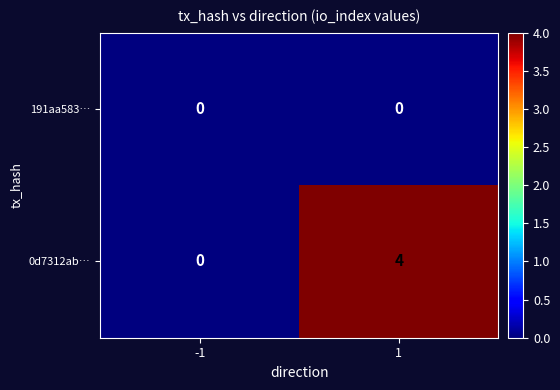

The 0d7312ab… series shows -1 at -1. True or false?

False